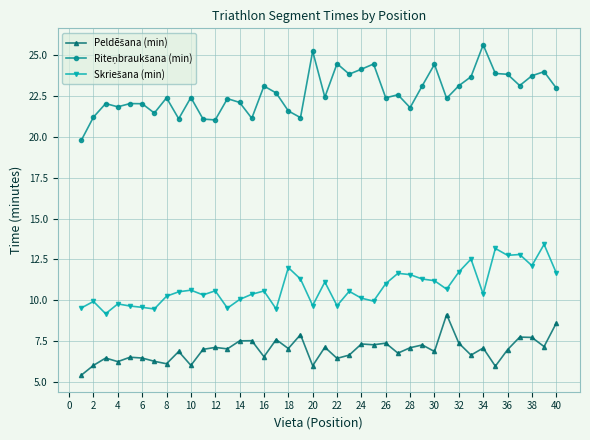

What is the total value across all series at 26?

40.8